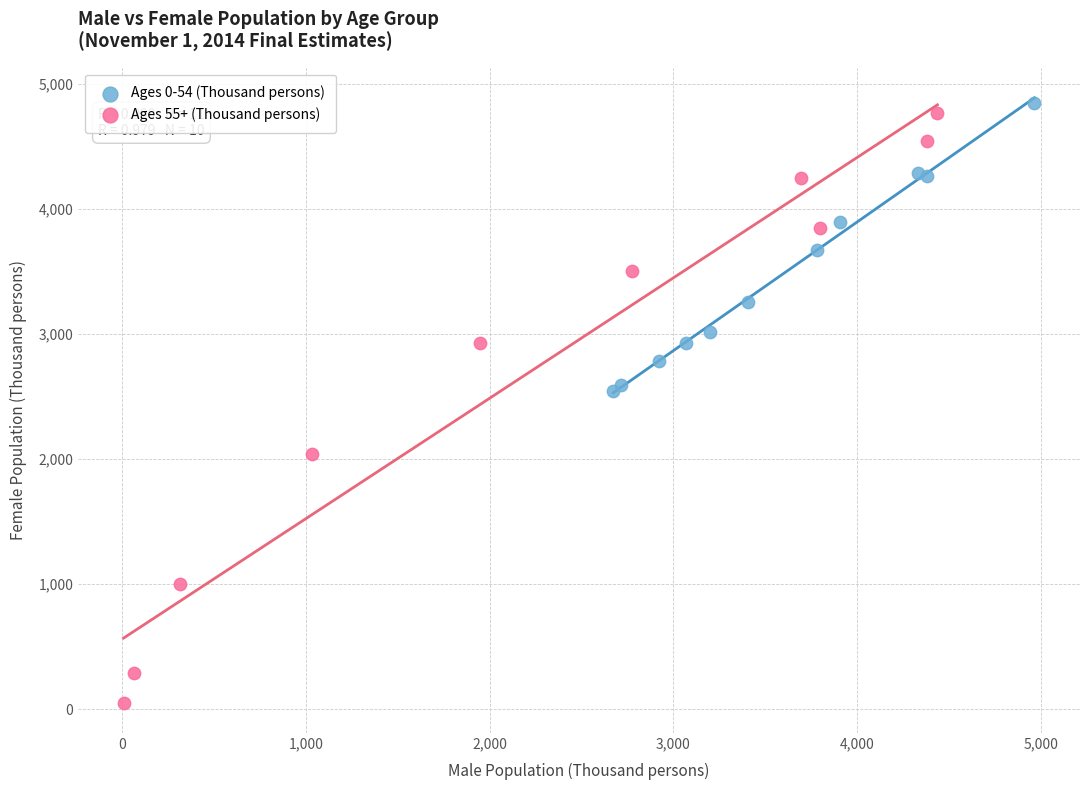

Which series reaches the minimum Y coordinate?

Ages 55+ (Thousand persons)